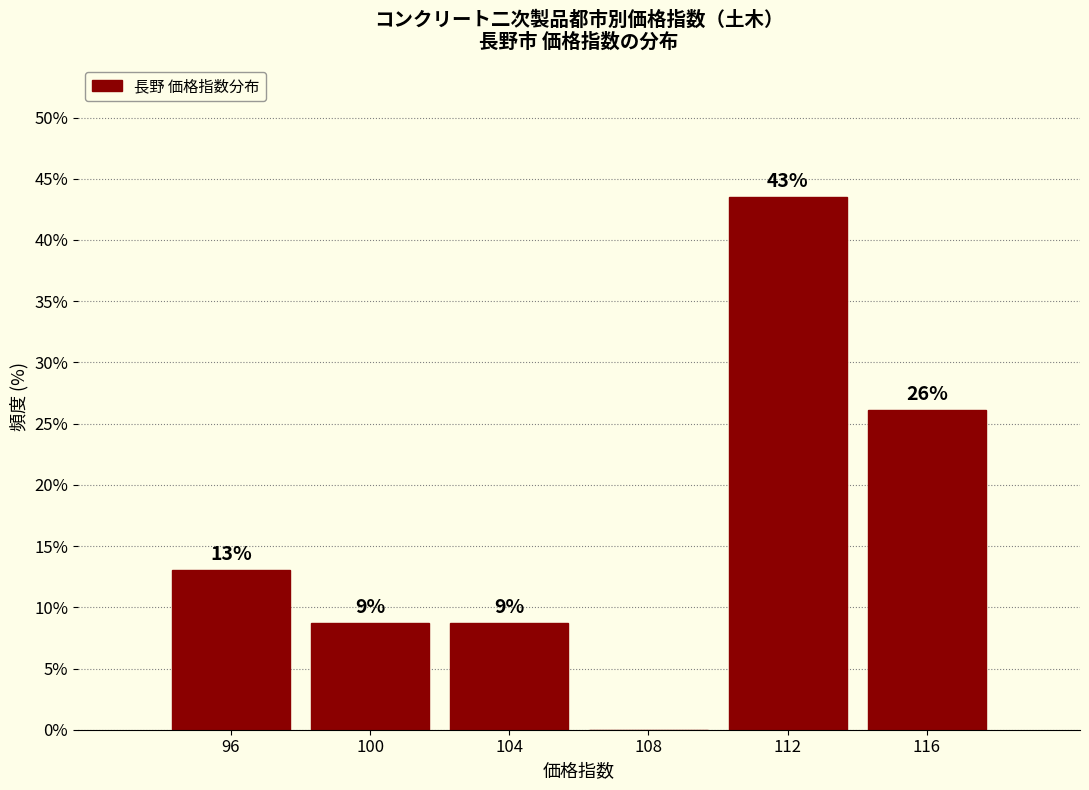

Are the bars horizontal?

No